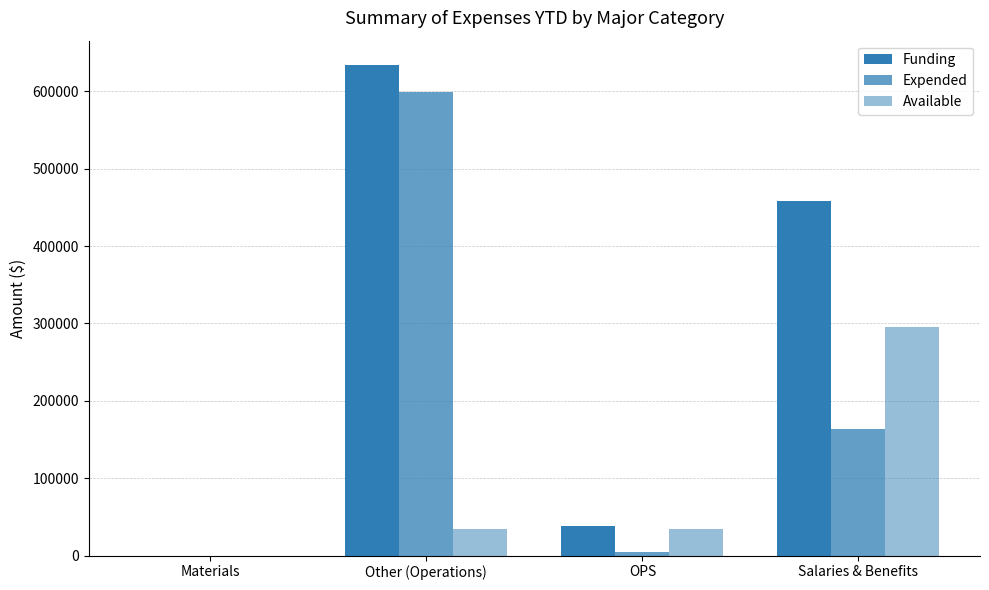

How many data points does each series have?

4